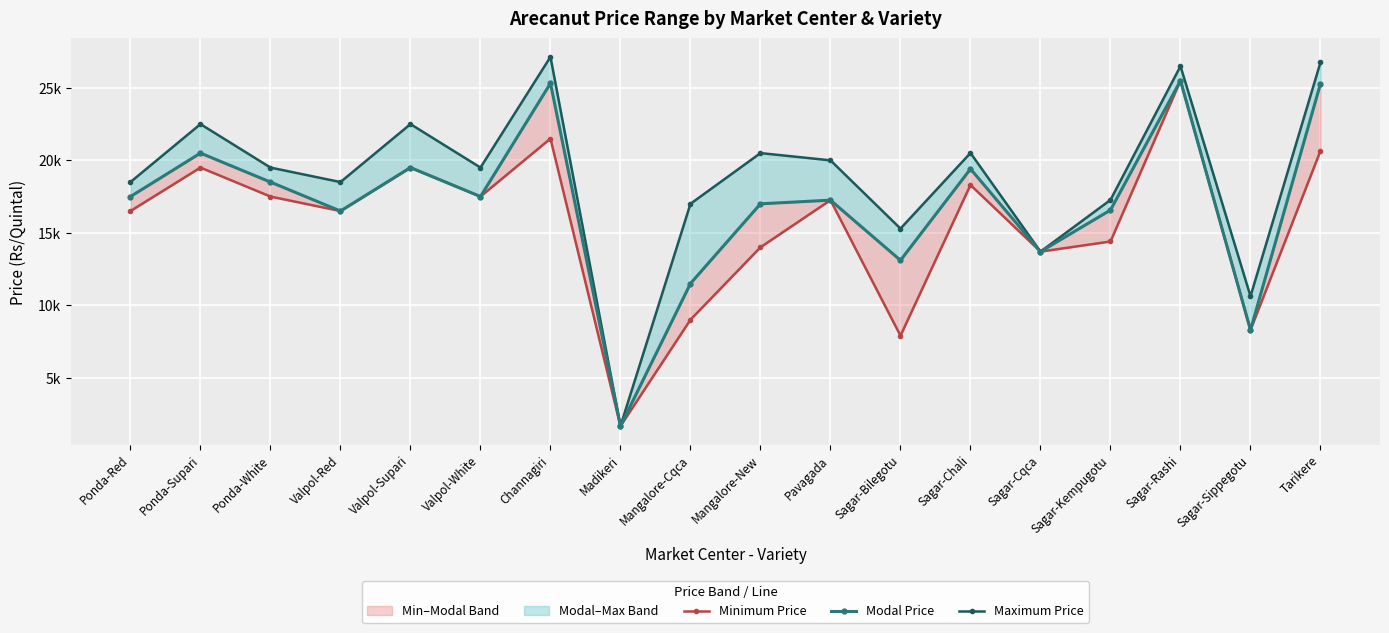

How many values in the Minimum Price series are below 17252?

9